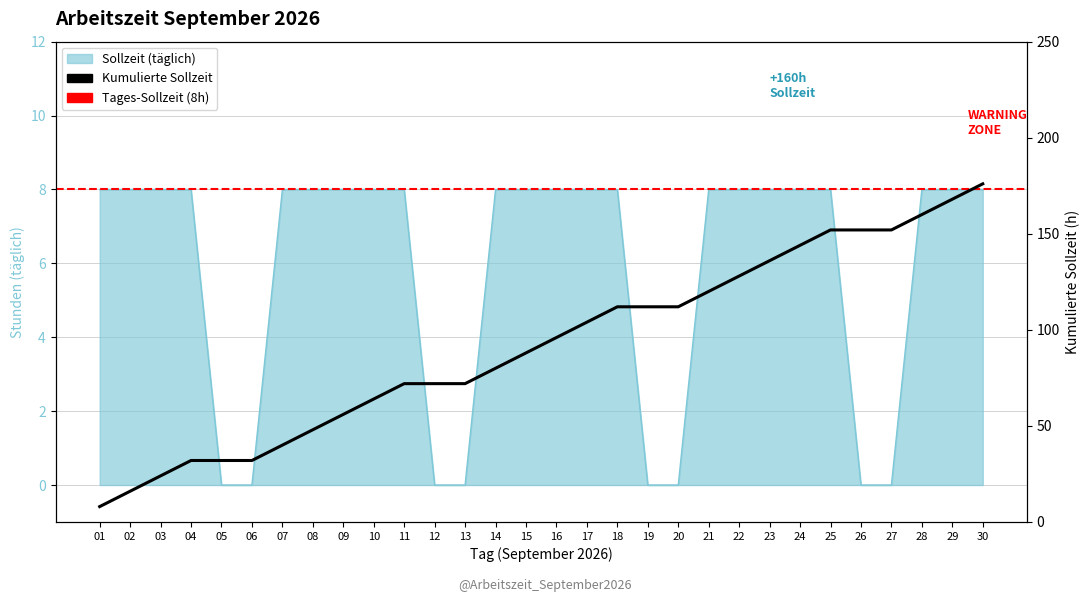

The chart shows a value of 8 at 10. True or false?

True